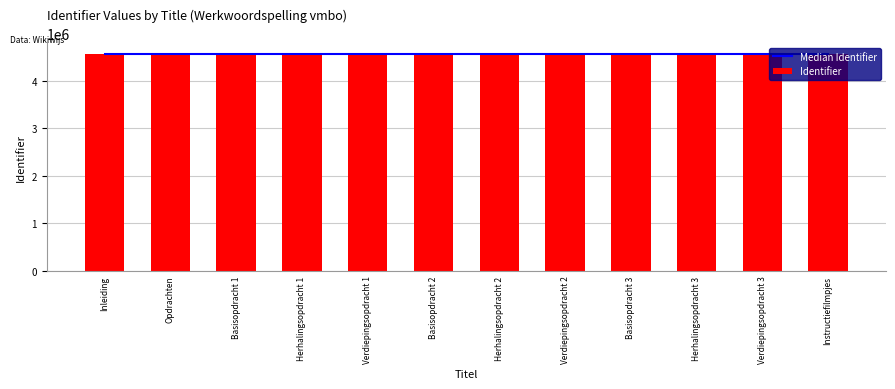

What is the average value of the Median Identifier series?

4569809.5